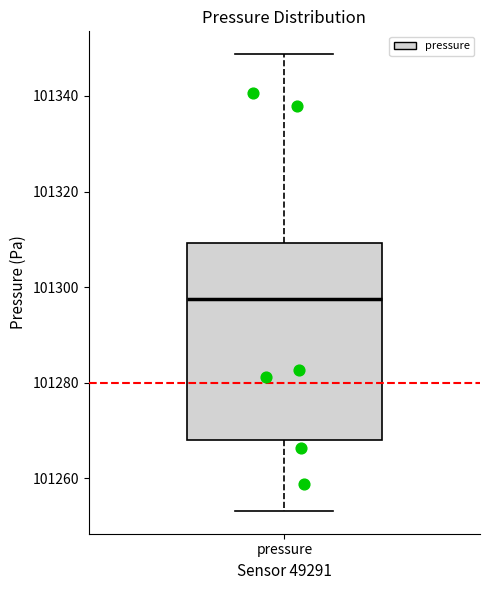

Where is the upper edge of the box for pressure on the y-axis? The values are not printed on the chart, so give them approximately, as read against the axis.

101310